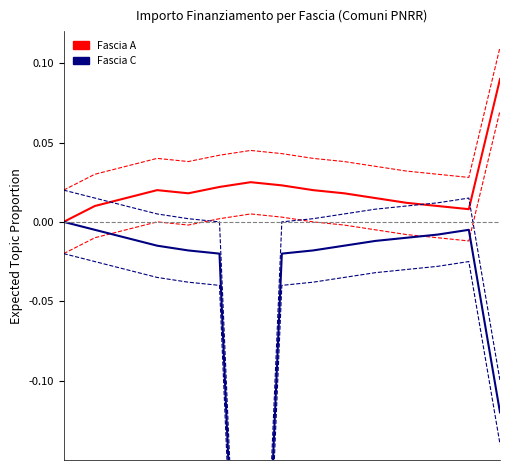

At which category is the sum across all series the highest?

3